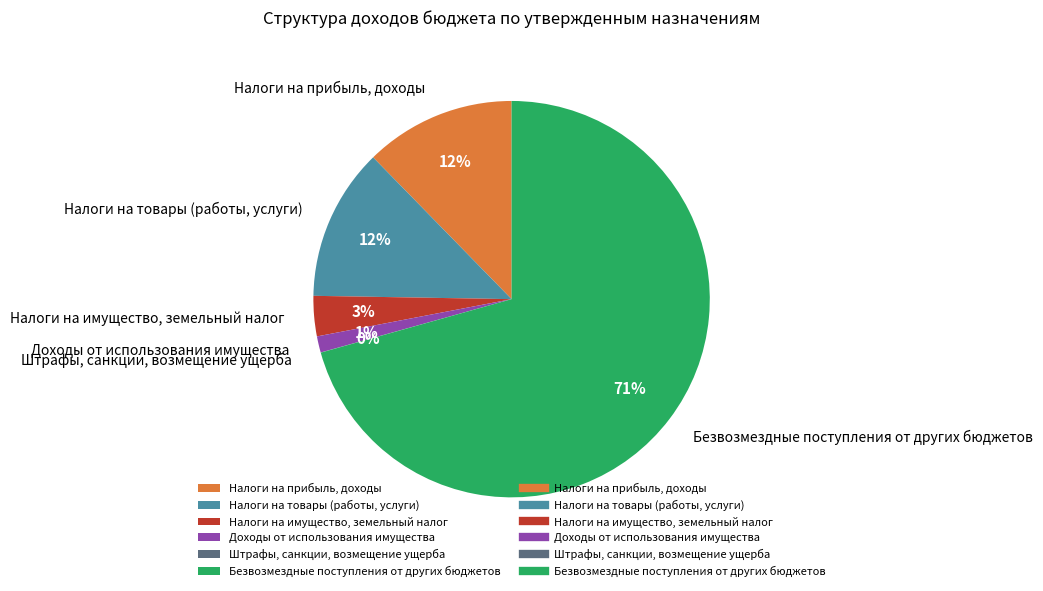

What percentage is the Налоги на имущество, земельный налог slice, to the nearest percent?

3%